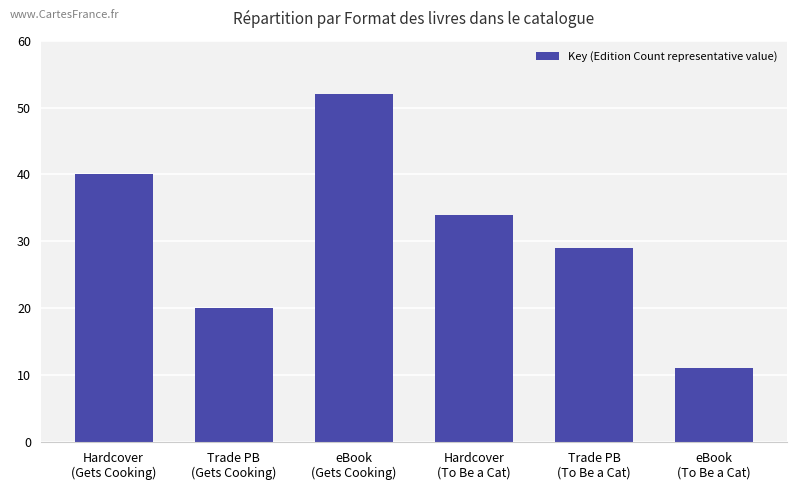

What is the value of the 1st bar from the left?

40